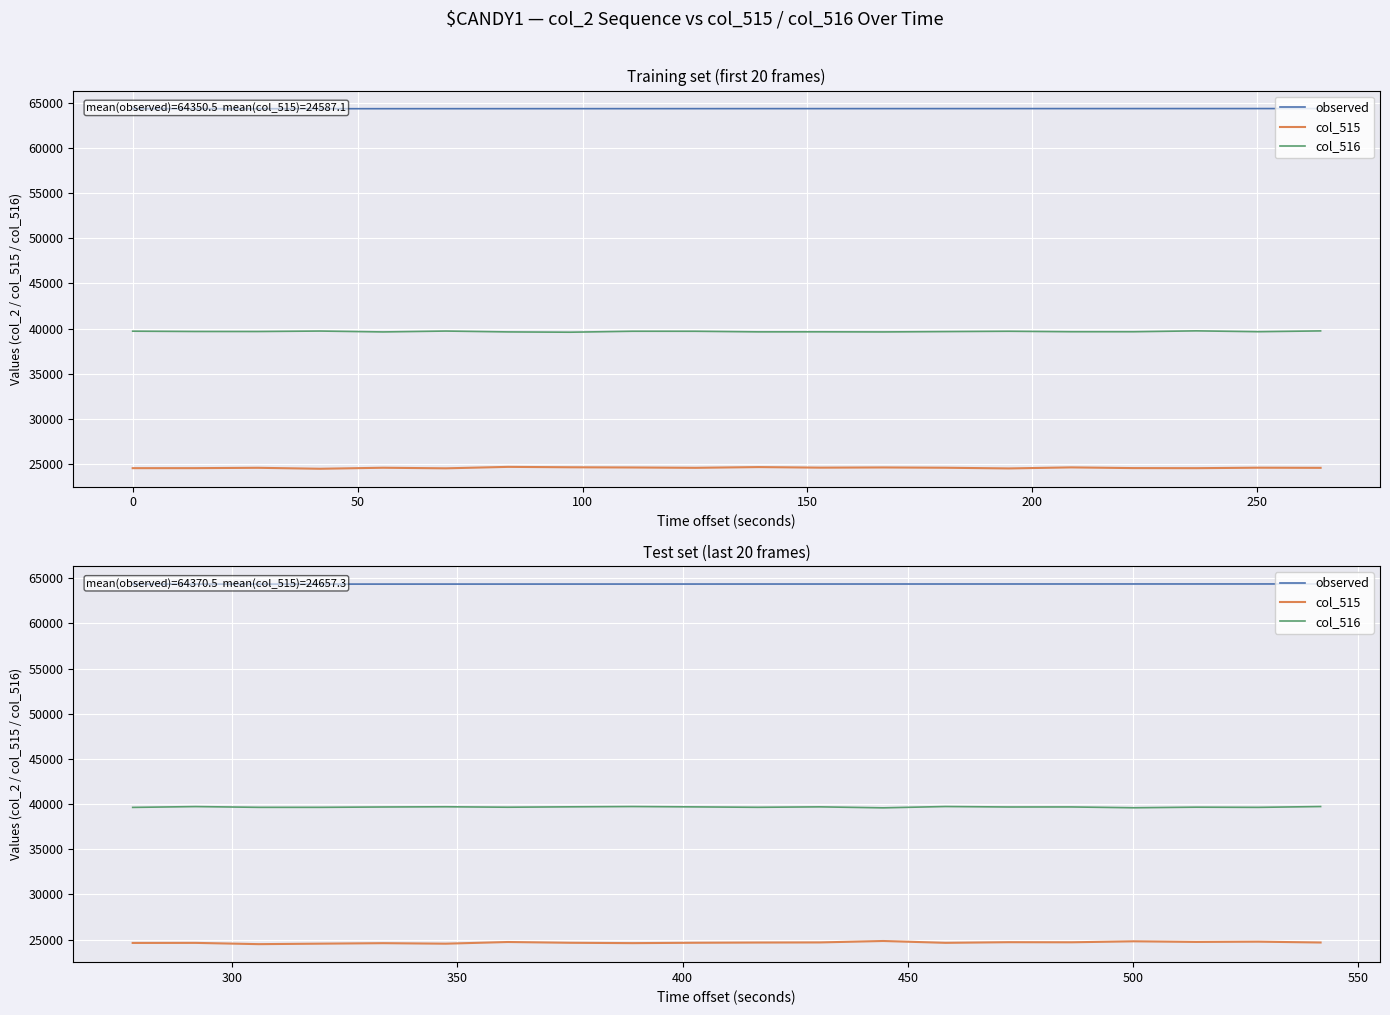

What are all the series names shown in the legend?

observed, col_515, col_516